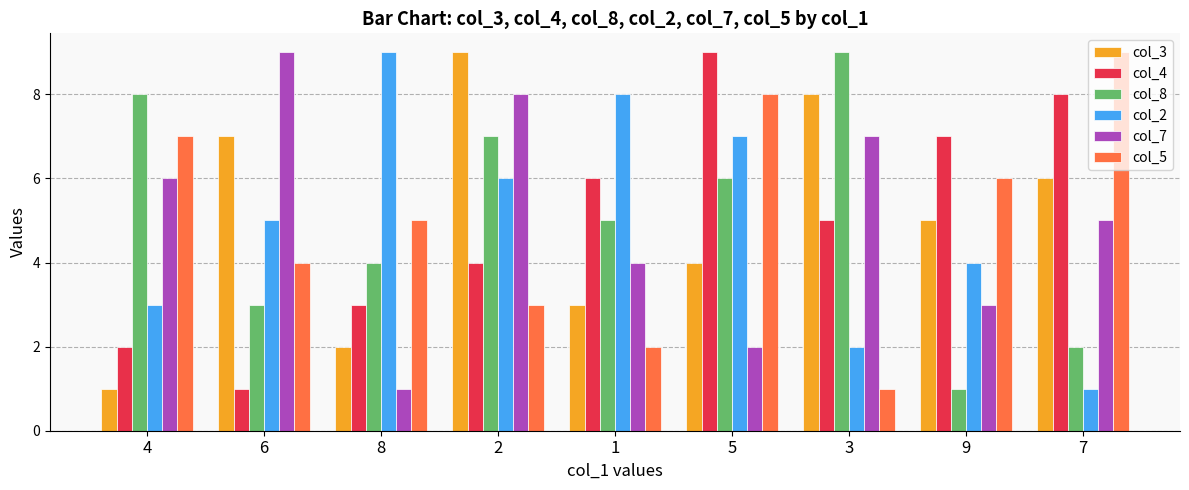

What is the difference between the second highest and second lowest values in the col_5 series?

6